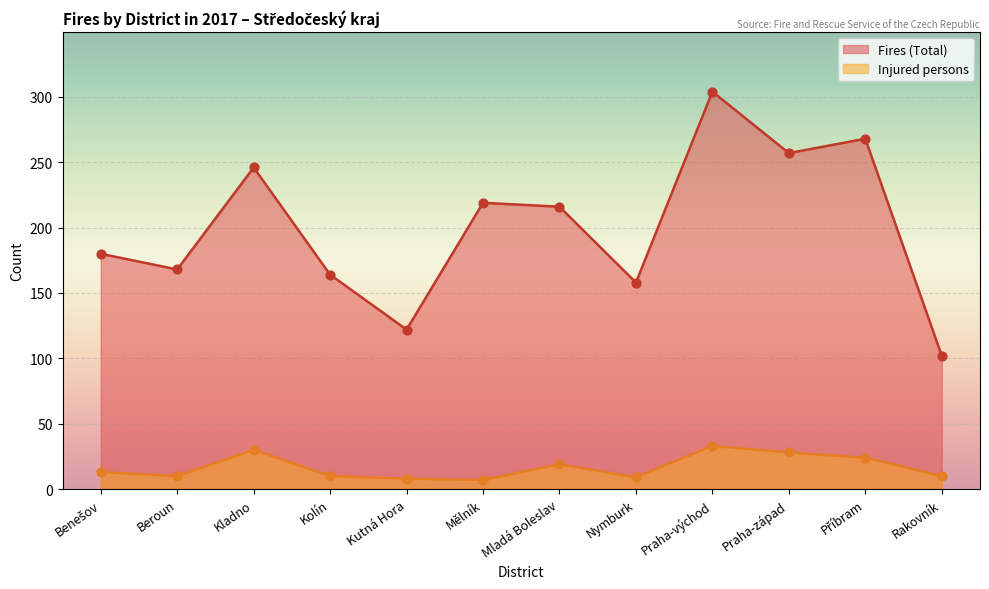

At how many categories does at least one series exceed 279?

1